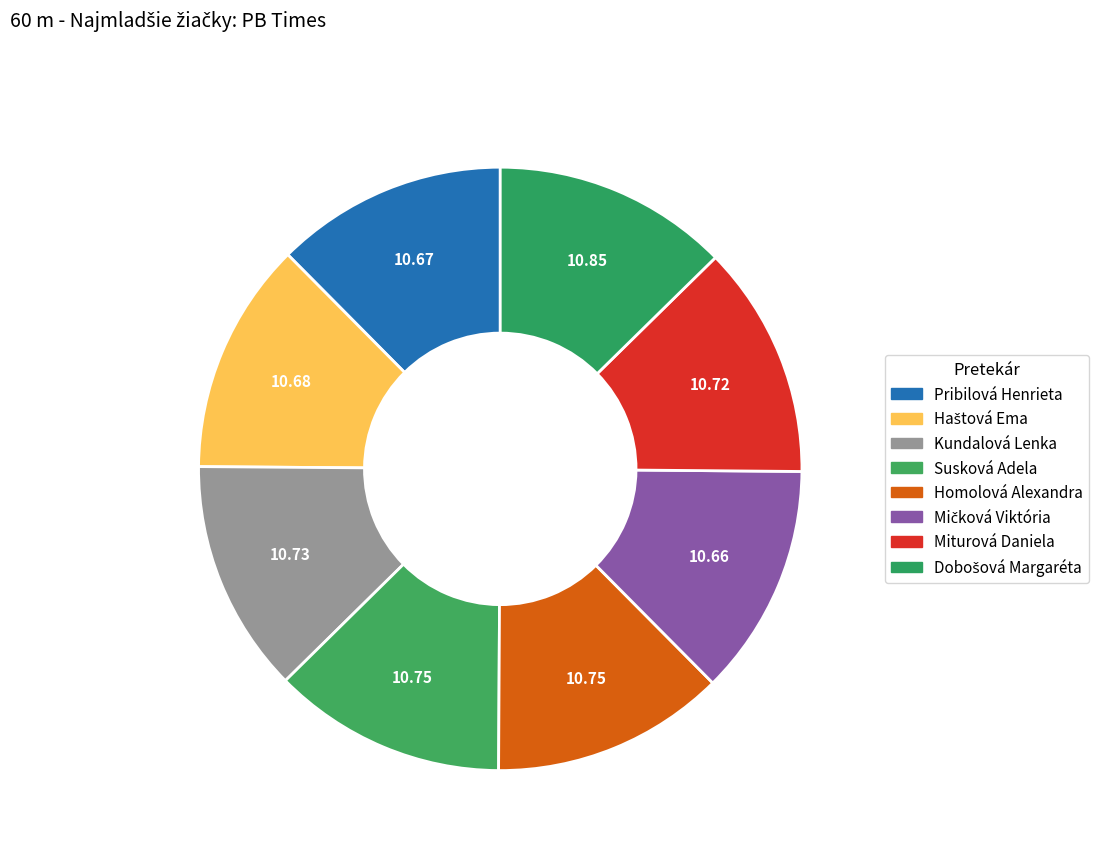

Is it true that Kundalová Lenka is 22% of the pie?

False